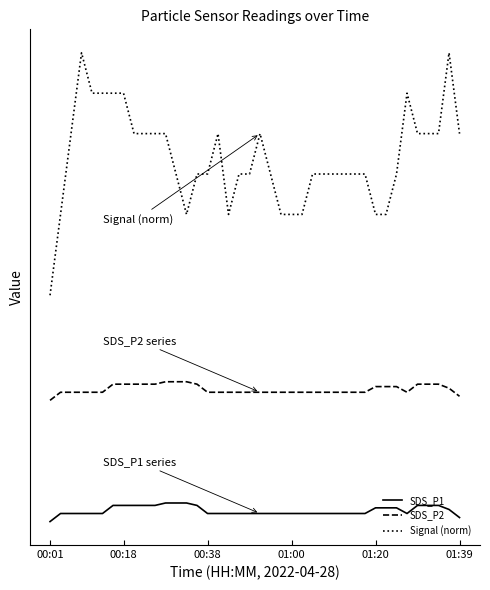

Does the chart have visible grid lines?

No